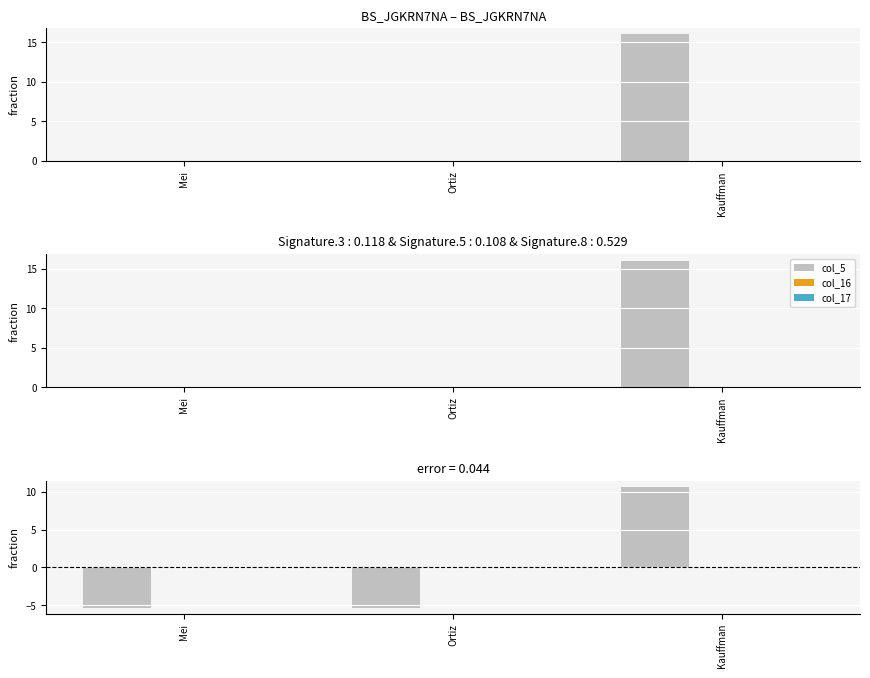

Reading left to right, transcribe all the data shown in this chart.

col_5: Mei=-5.3	Ortiz=-5.3	Kauffman=10.7
col_16: Mei=0.0	Ortiz=0.0	Kauffman=0.0
col_17: Mei=0.0	Ortiz=0.0	Kauffman=0.0